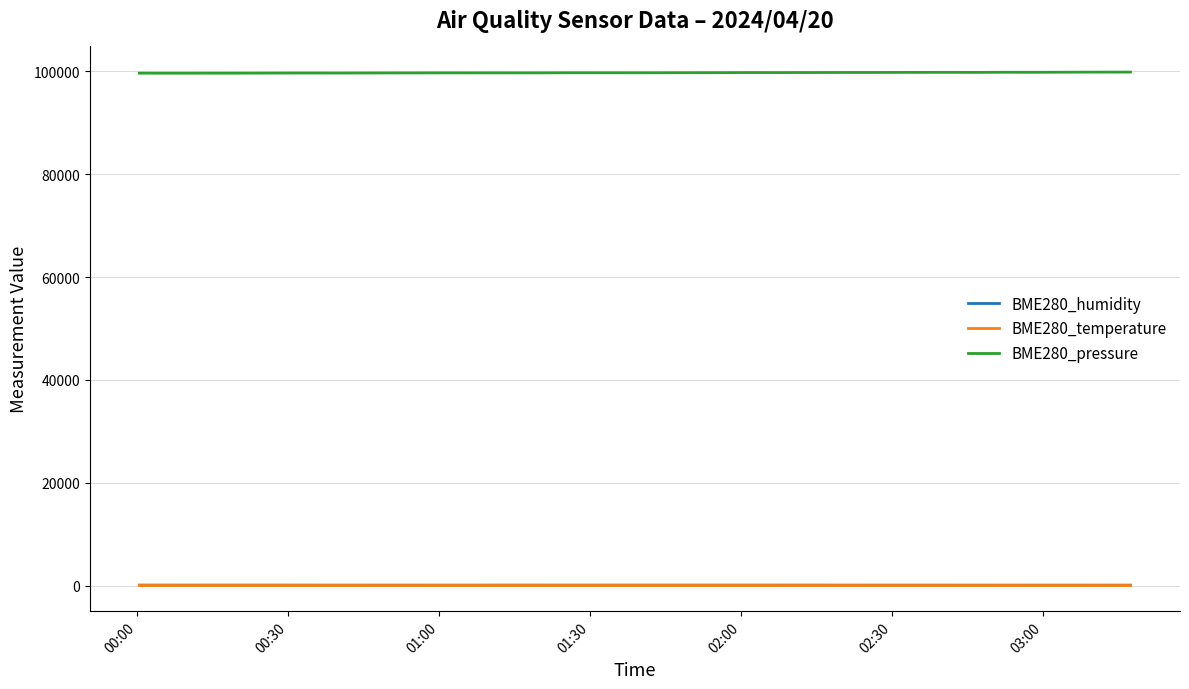

True or false: BME280_temperature and BME280_humidity cross at least once.

False